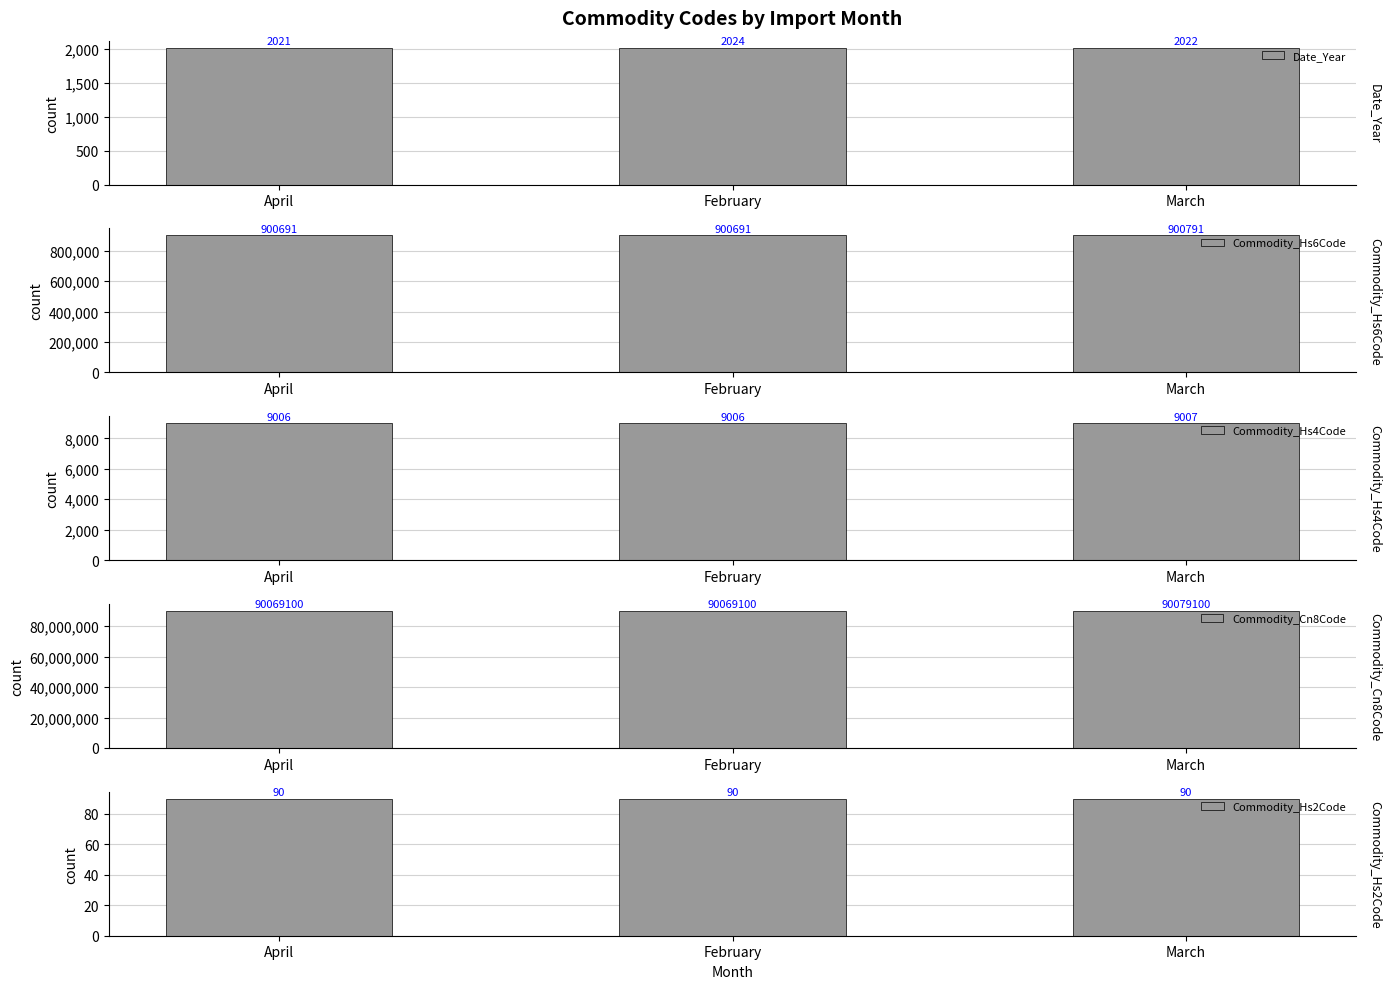

What is the value of the Commodity_Hs4Code bar at the 1st from the left?

9006